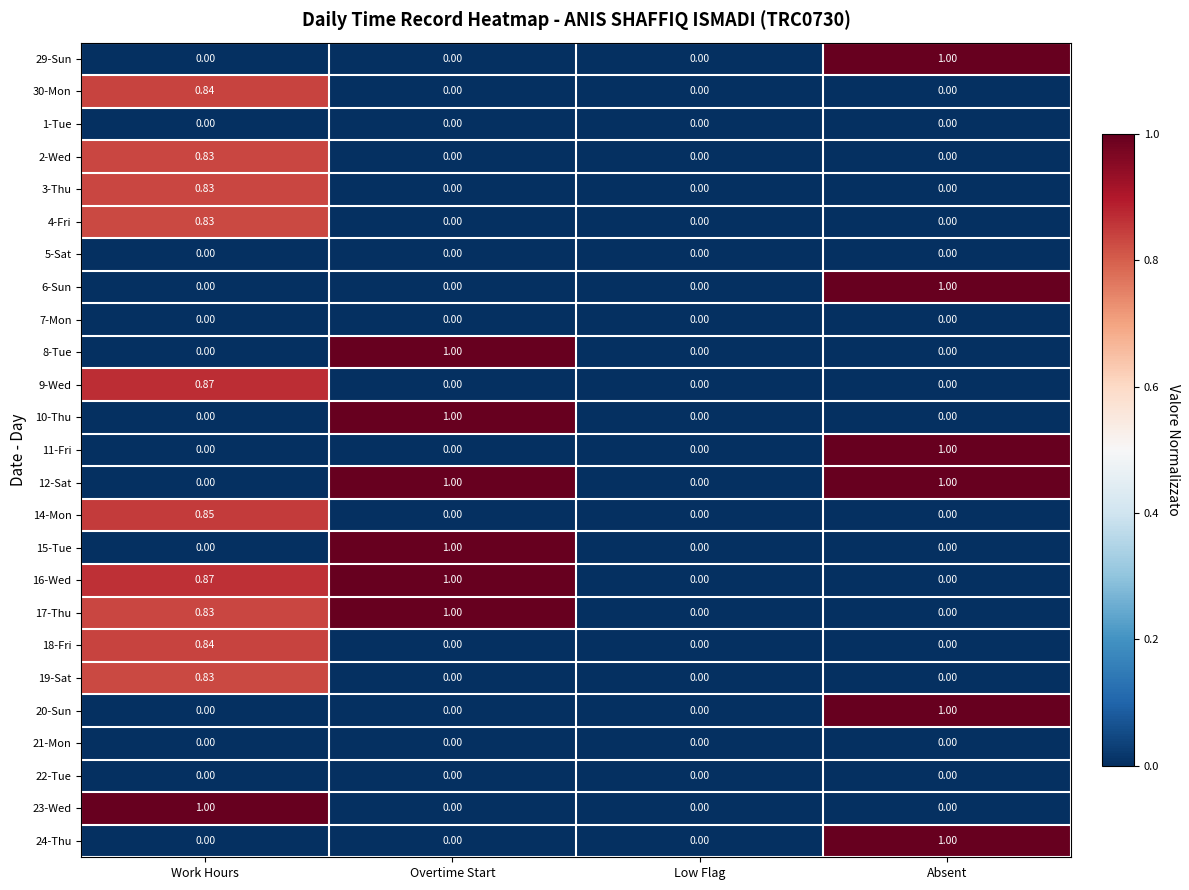

At which label does 20-Sun reach its peak?

Absent